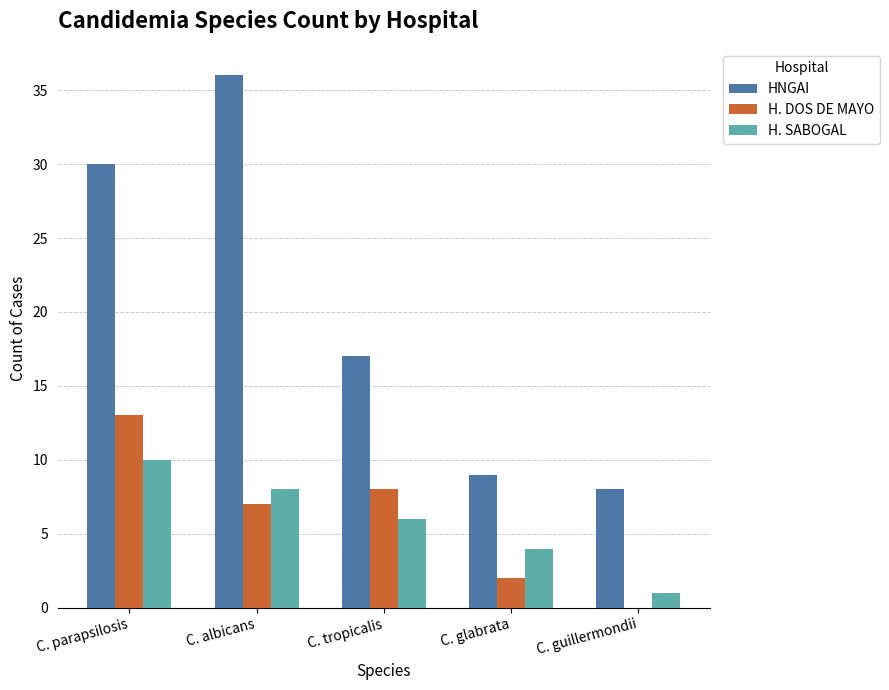

Reading left to right, what are all the values shown in this chart?

HNGAI: C. parapsilosis=30	C. albicans=36	C. tropicalis=17	C. glabrata=9	C. guillermondii=8
H. DOS DE MAYO: C. parapsilosis=13	C. albicans=7	C. tropicalis=8	C. glabrata=2	C. guillermondii=0
H. SABOGAL: C. parapsilosis=10	C. albicans=8	C. tropicalis=6	C. glabrata=4	C. guillermondii=1